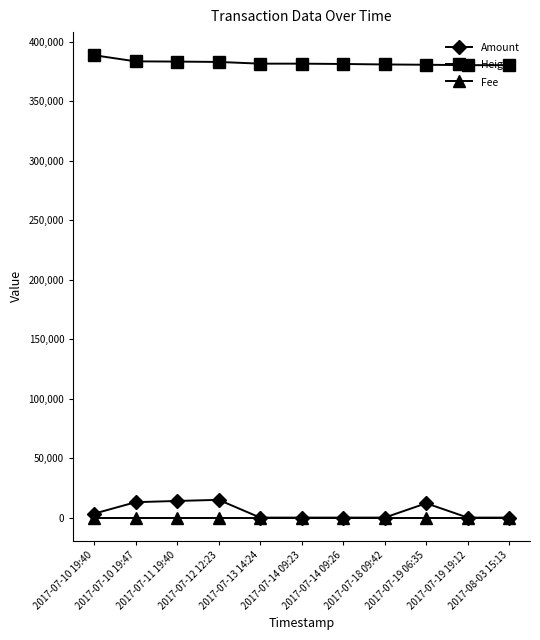

True or false: Fee and Height cross at least once.

False